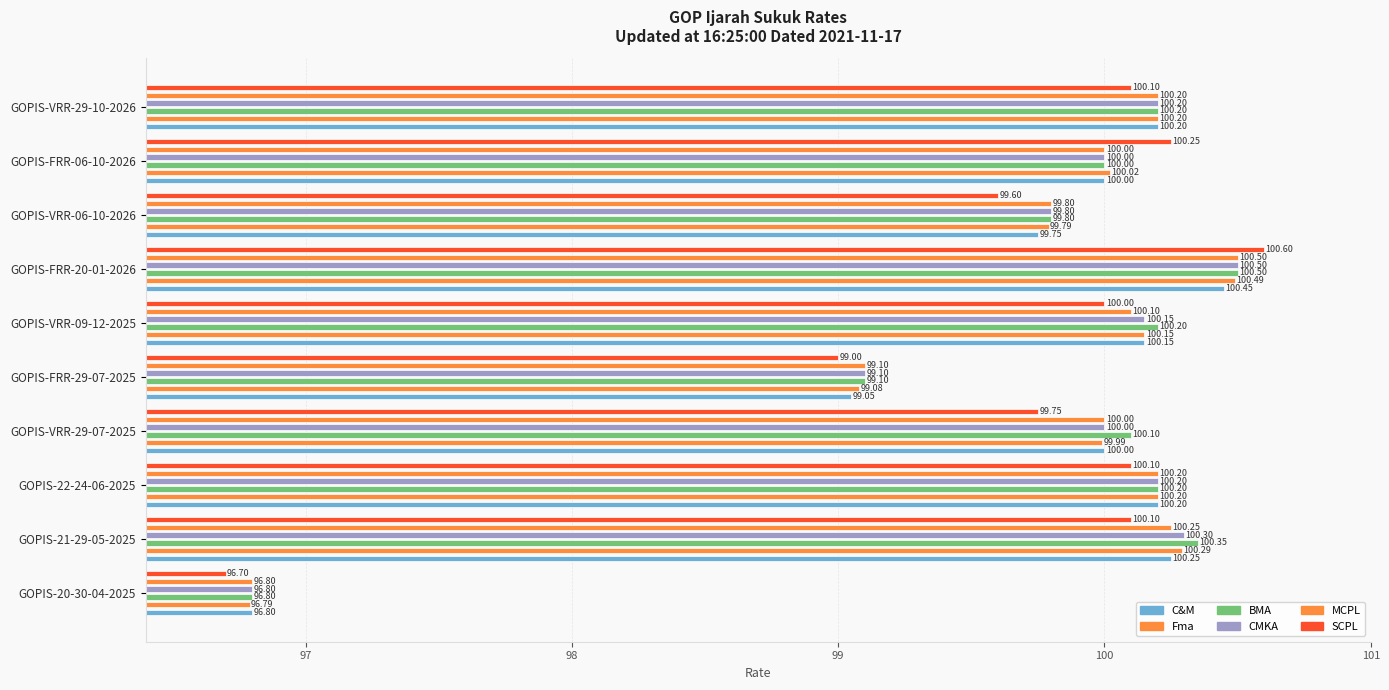

Between GOPIS-FRR-29-07-2025 and GOPIS-VRR-09-12-2025, which series saw the biggest shift?

C&M